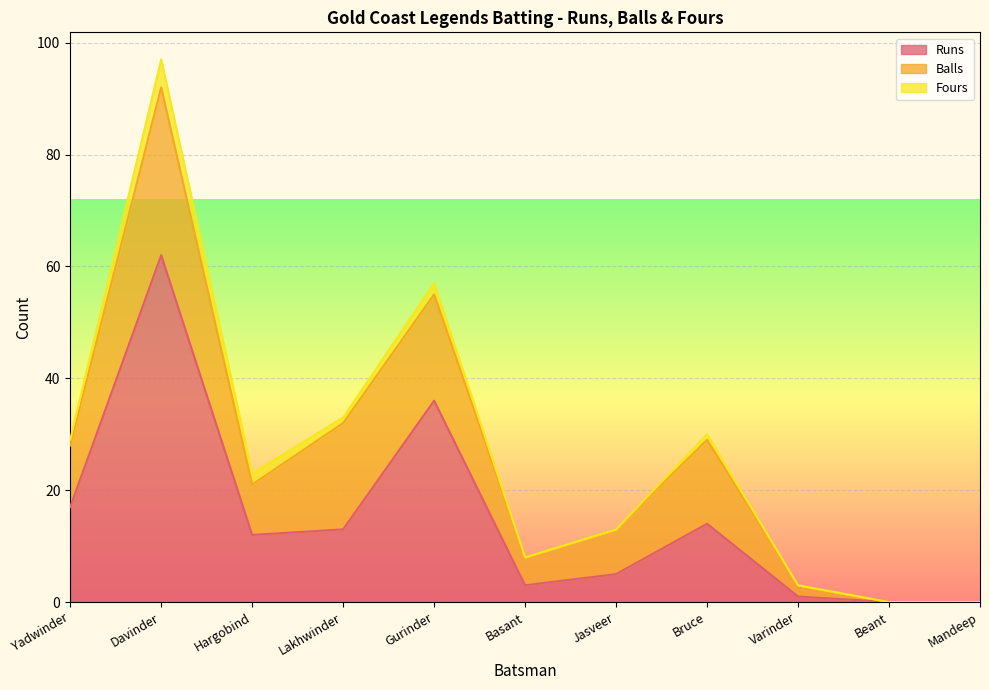

Between Davinder and Beant, which series saw the biggest shift?

Runs